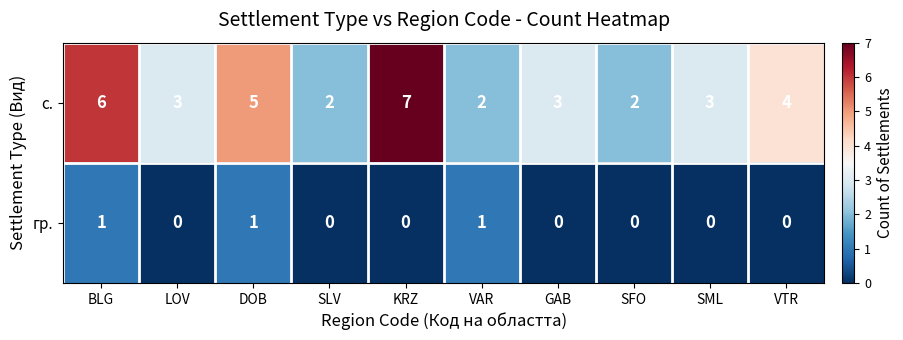

Between BLG and GAB, which series saw the biggest shift?

с.